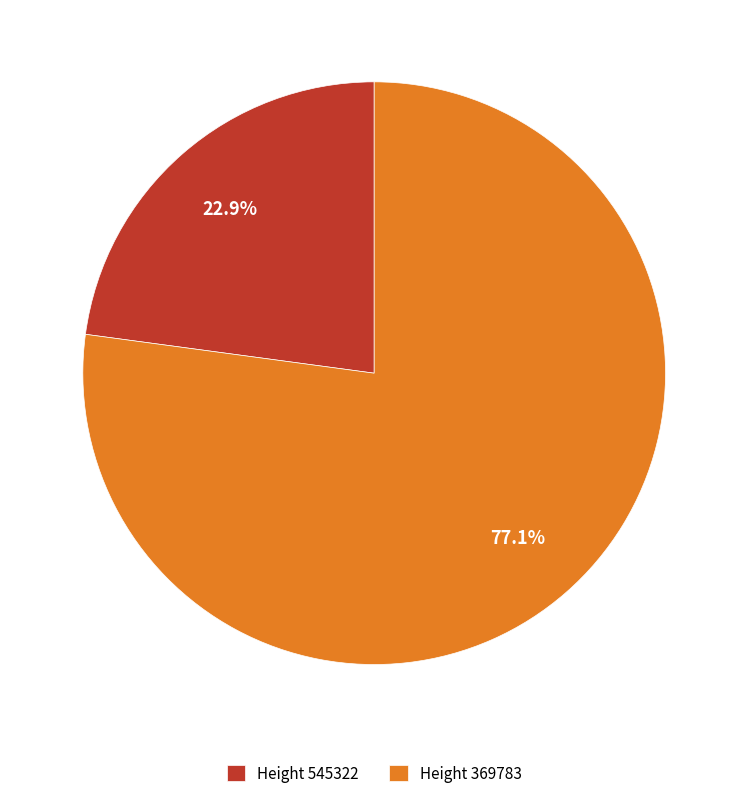

What is the total percentage of Height 545322 and Height 369783?

100.0%